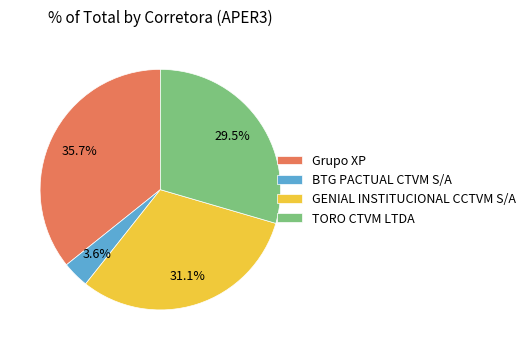

Which slice is the largest?

Grupo XP